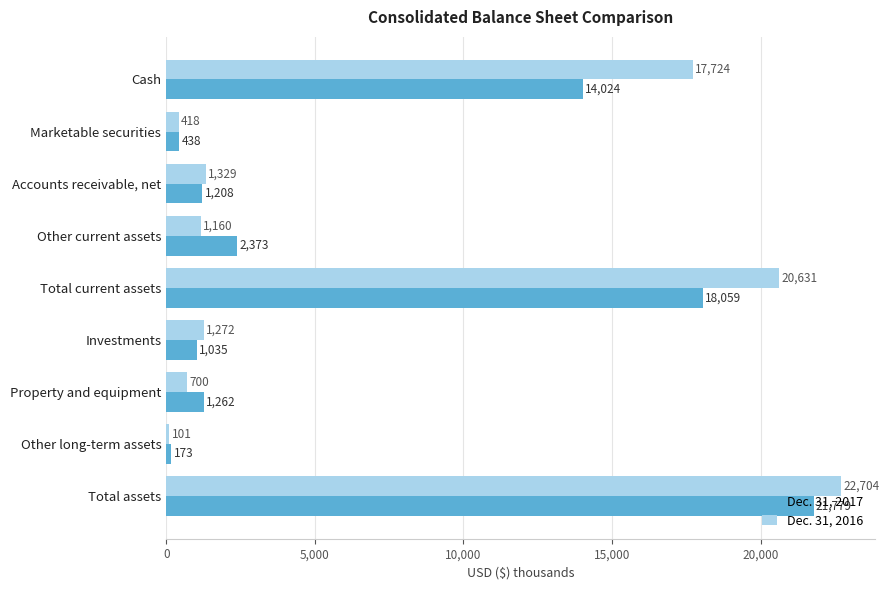

Read the Dec. 31, 2017 value at Other current assets.

2373